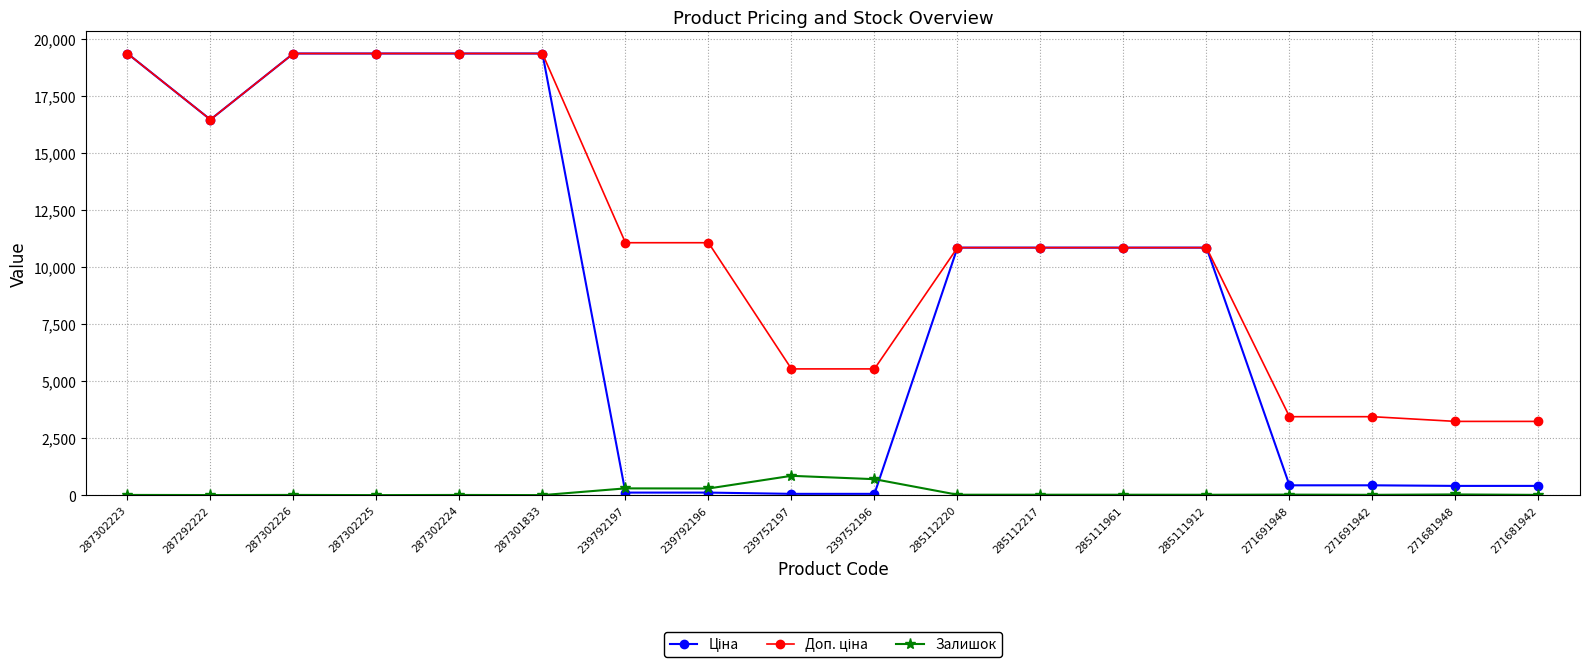

True or false: Залишок has more than 2 interior local peaks.

True